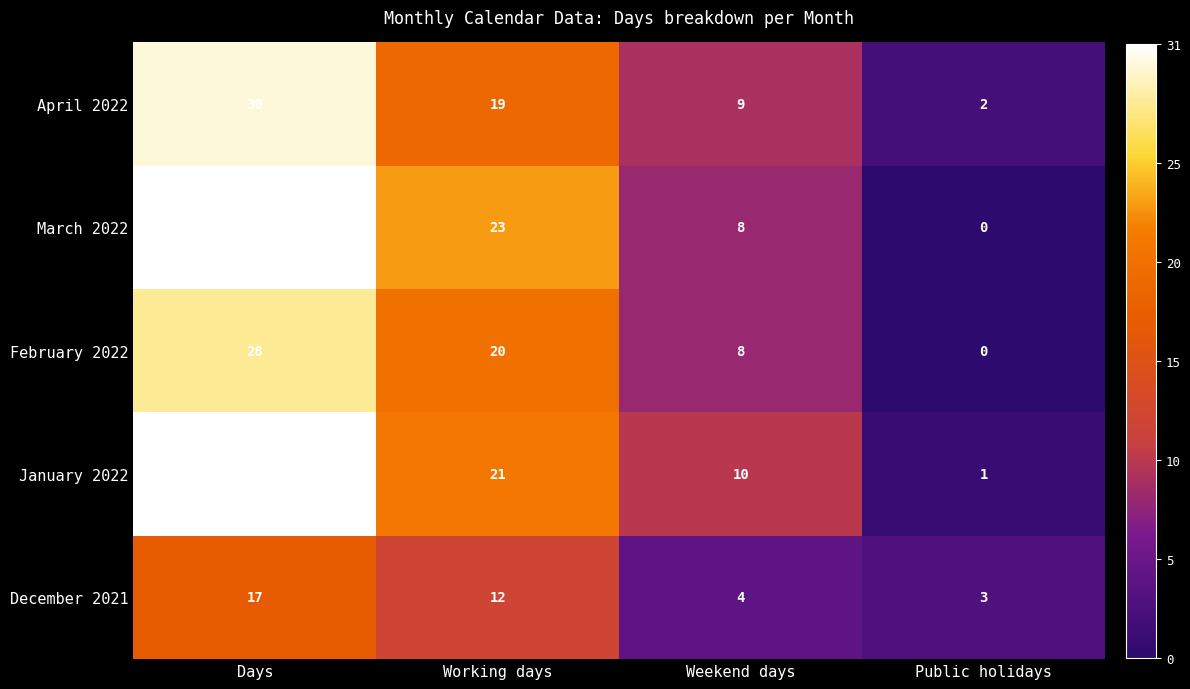

Reading right to left, list all the values displayed in this chart.

April 2022: 2	9	19	30
March 2022: 0	8	23	31
February 2022: 0	8	20	28
January 2022: 1	10	21	31
December 2021: 3	4	12	17